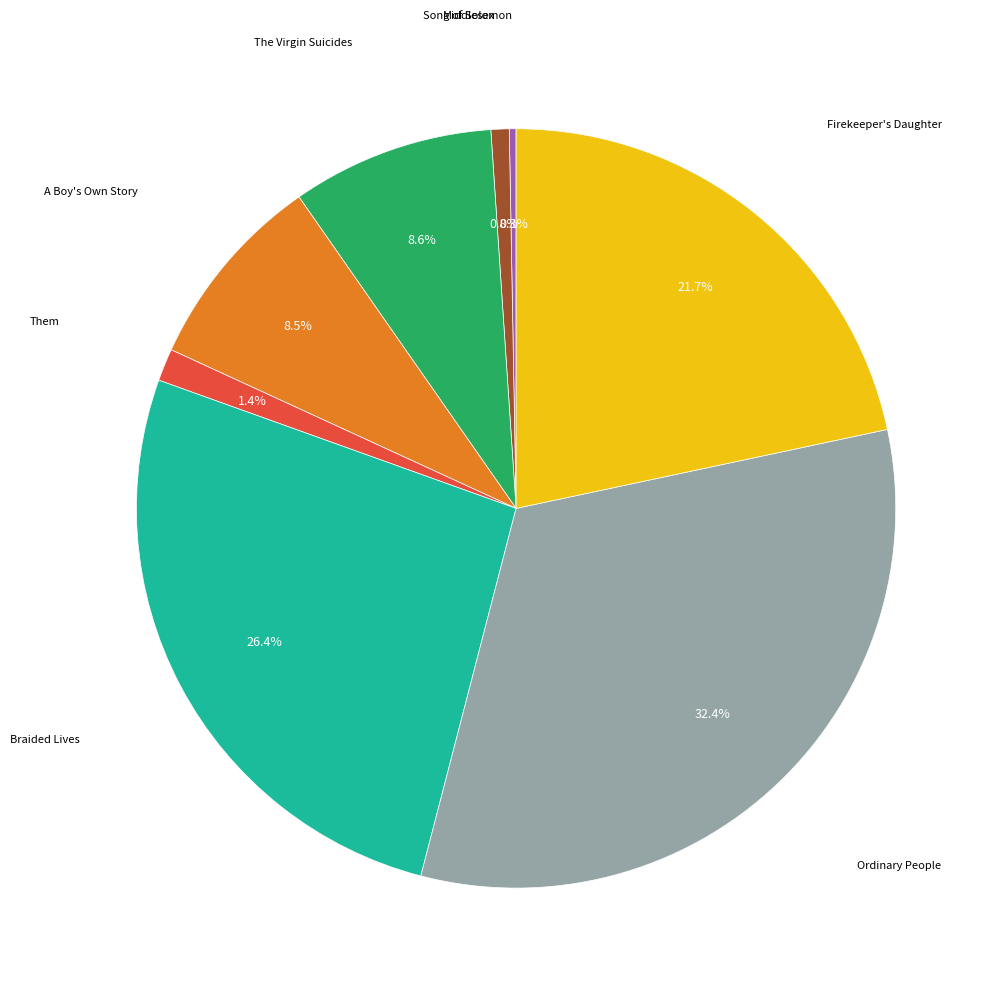

To the nearest percent, what is the difference between the largest and smallest slice percentages?

32%